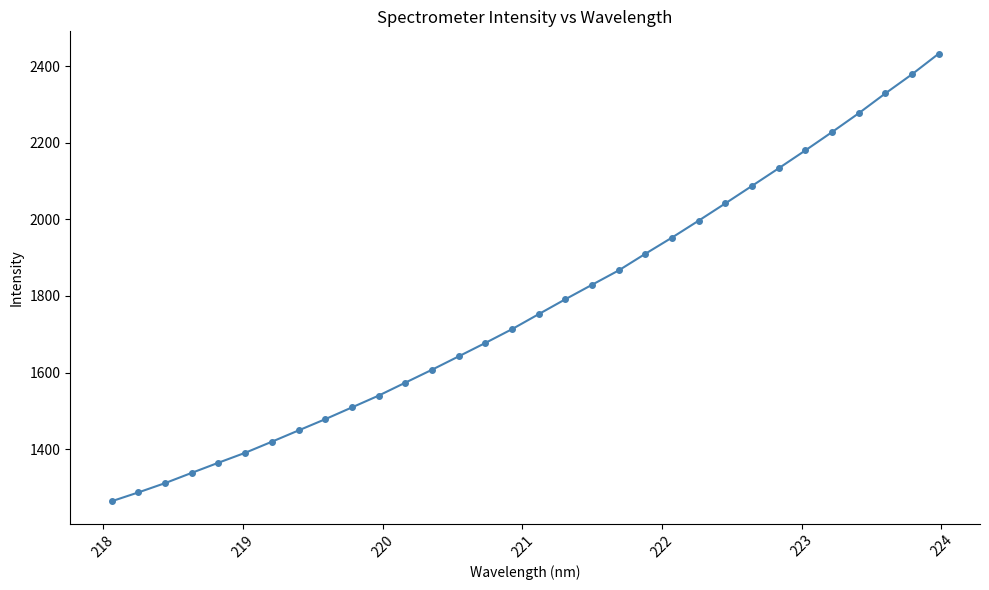

What is the minimum value shown in the chart?

1264.2